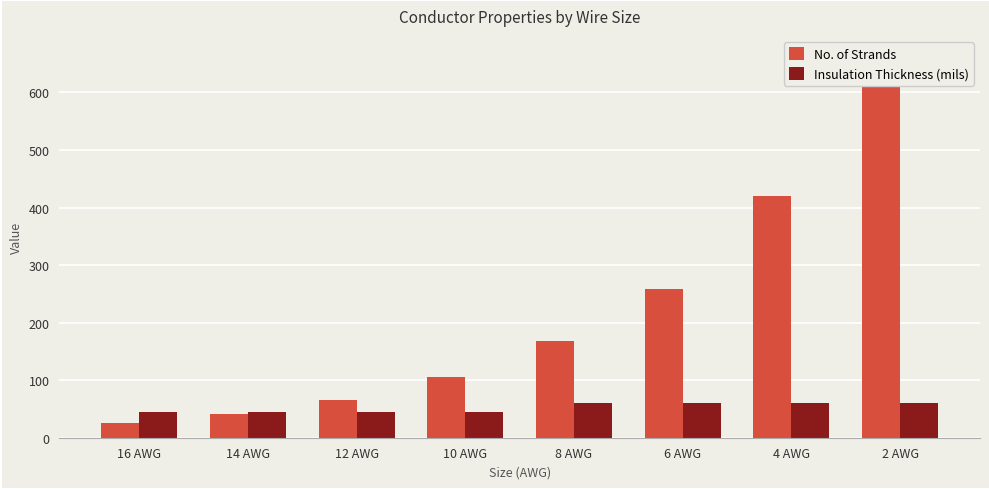

What is the difference between the maximum and second lowest values in the Insulation Thickness (mils) series?

15